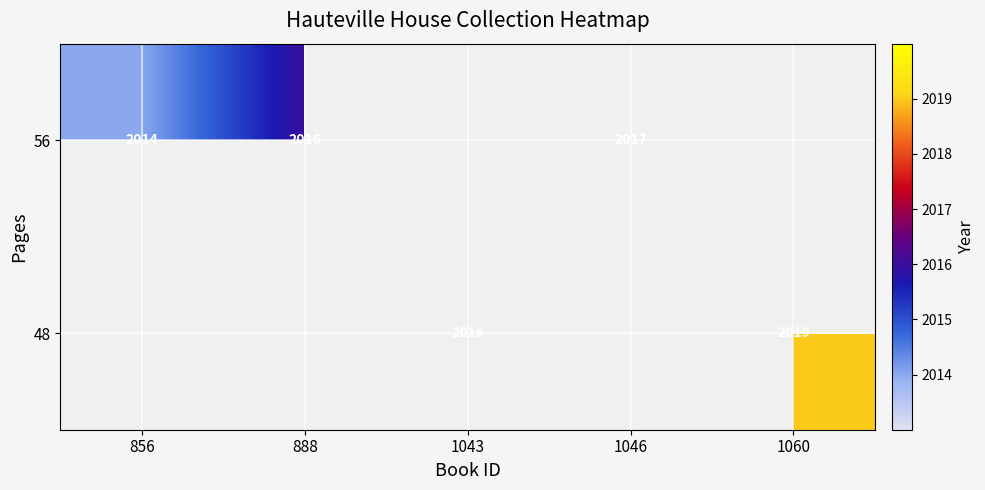

At 888, list the series in order from smallest to largest.

48, 56